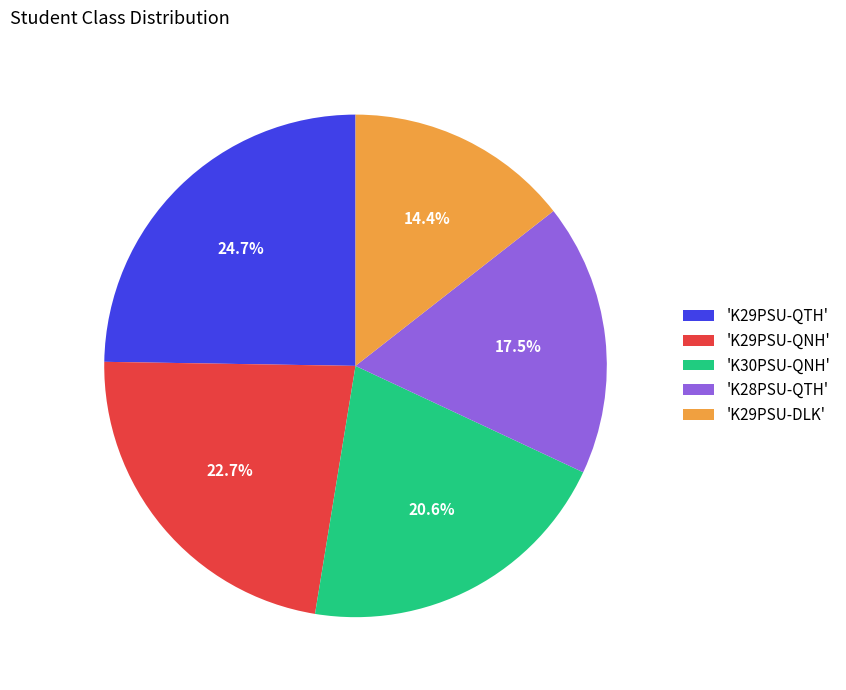

Do 'K29PSU-QTH' and 'K29PSU-DLK' together represent more than half of the pie?

No